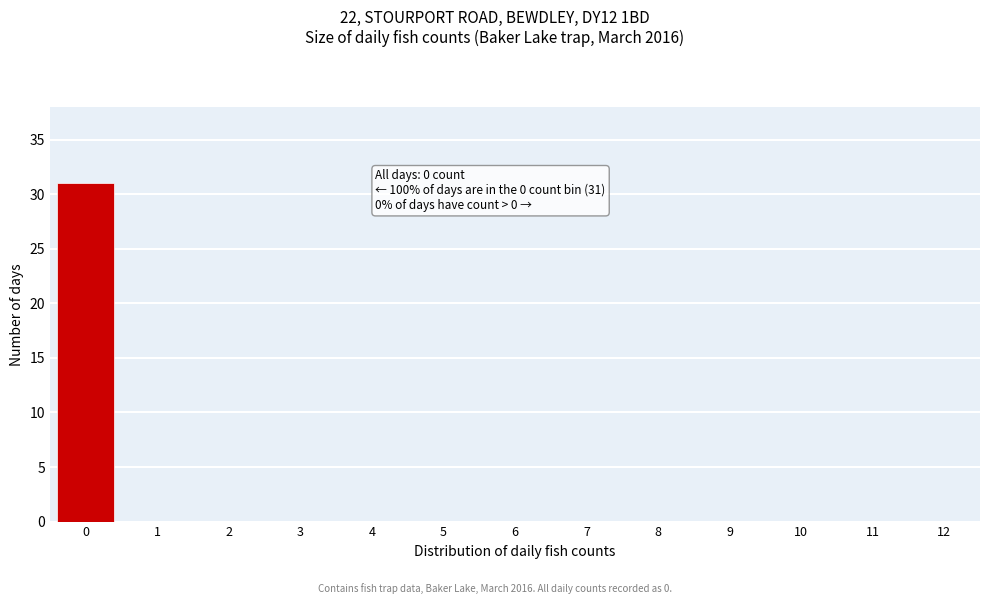

Reading left to right, list all the values displayed in this chart.

0=31	1=0	2=0	3=0	4=0	5=0	6=0	7=0	8=0	9=0	10=0	11=0	12=0